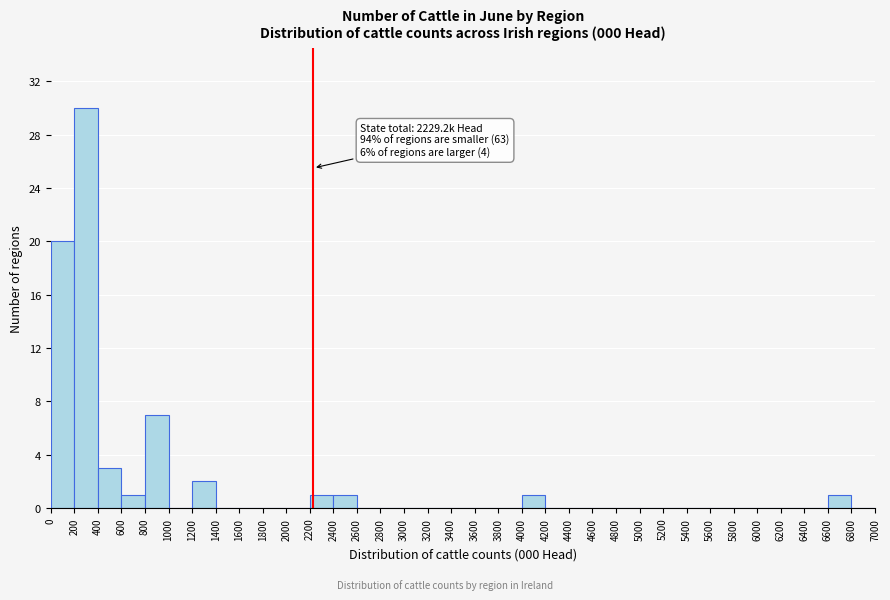

Over which range of the x-axis is the bar tallest?

200 to 400